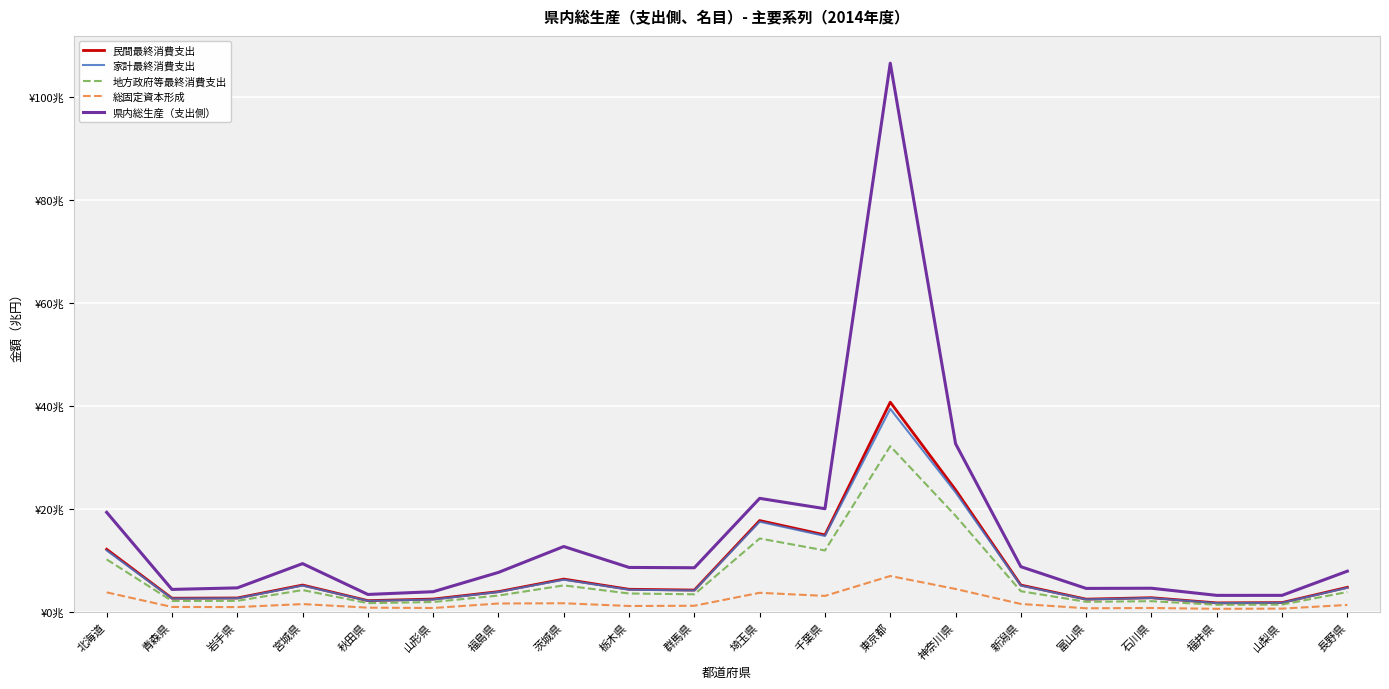

The value of 民間最終消費支出 at 宮城県 is 3.5. True or false?

False